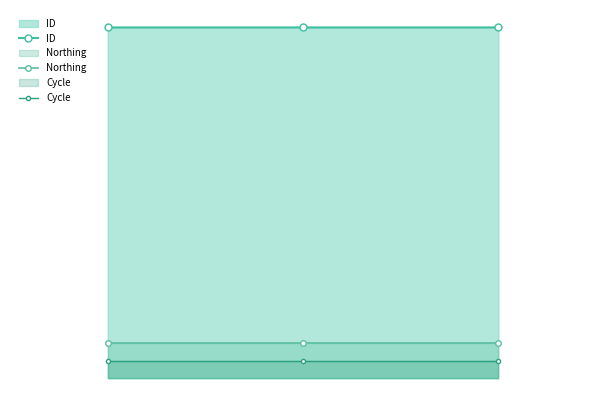

What is the total value across all series at 0?

667072.4